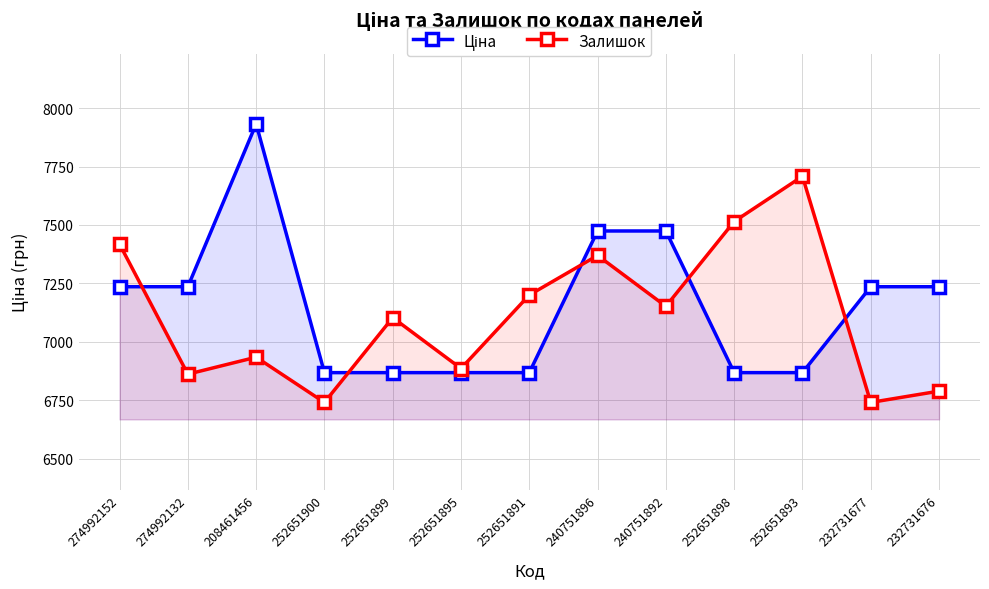

What is the total value across all series at 232731677?

13976.8